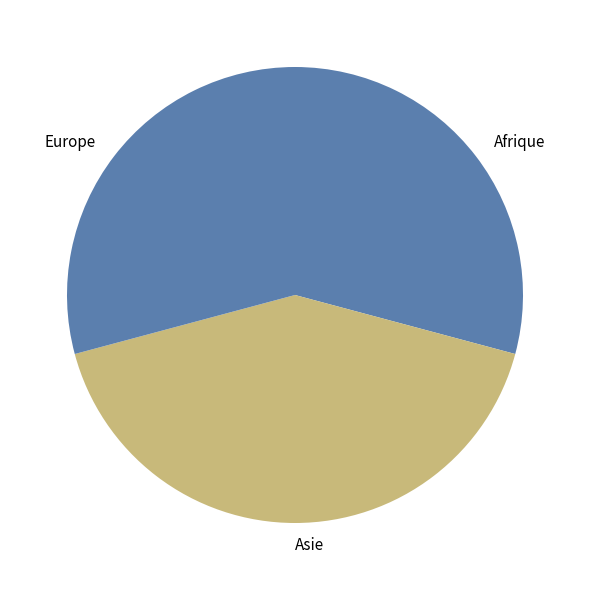

Is it true that Afrique is 29% of the pie?

True